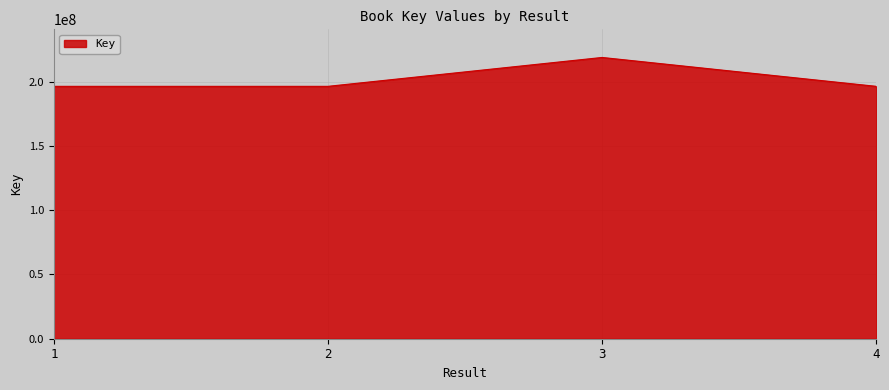

The value at 1 is 196346276. True or false?

True